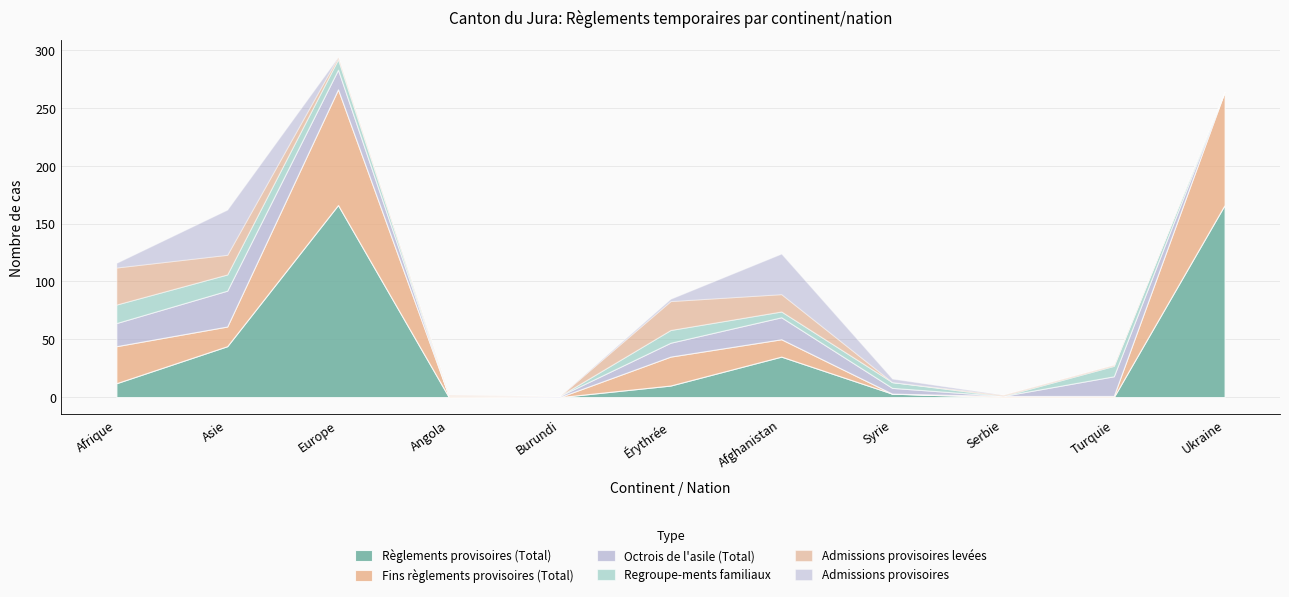

What position from the right is Europe?

9